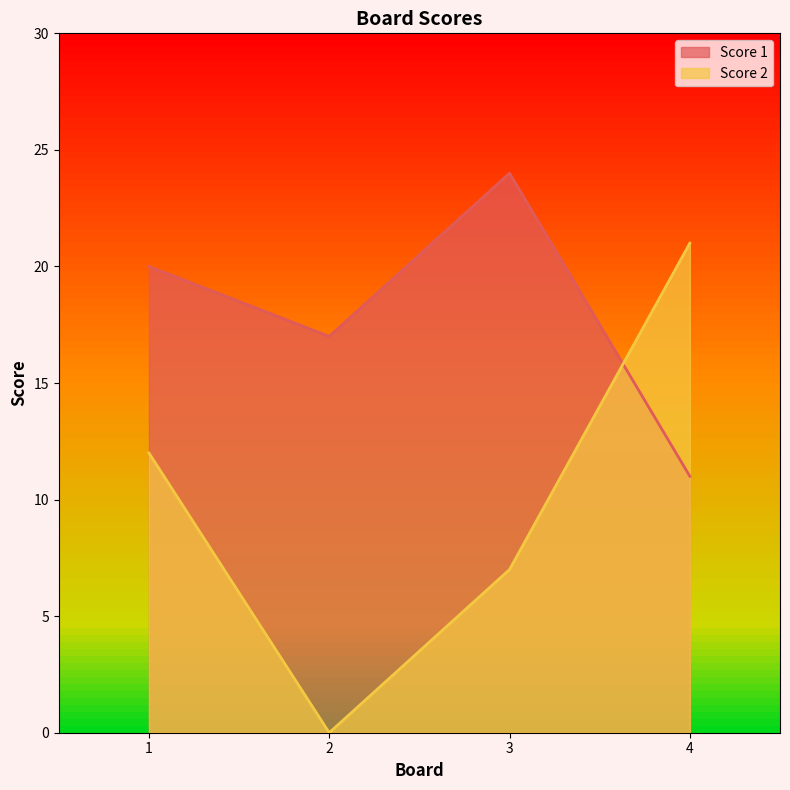

What is the maximum value shown in the chart?

24